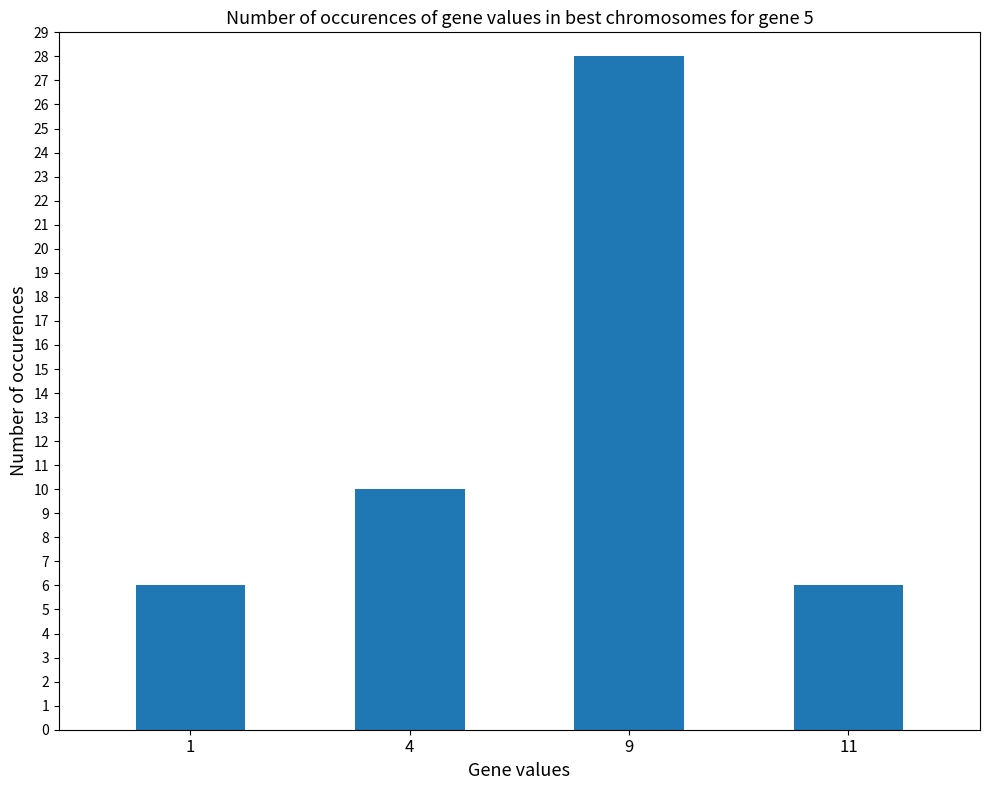

What is the greatest value displayed?

28